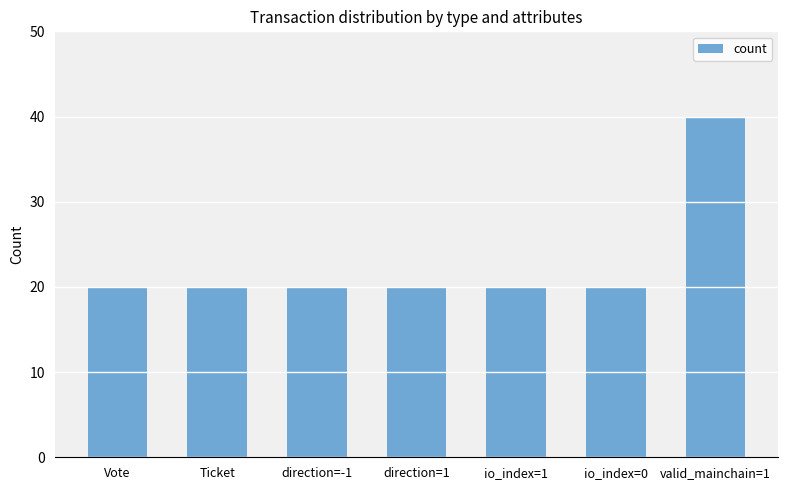

What position from the right is io_index=0?

2